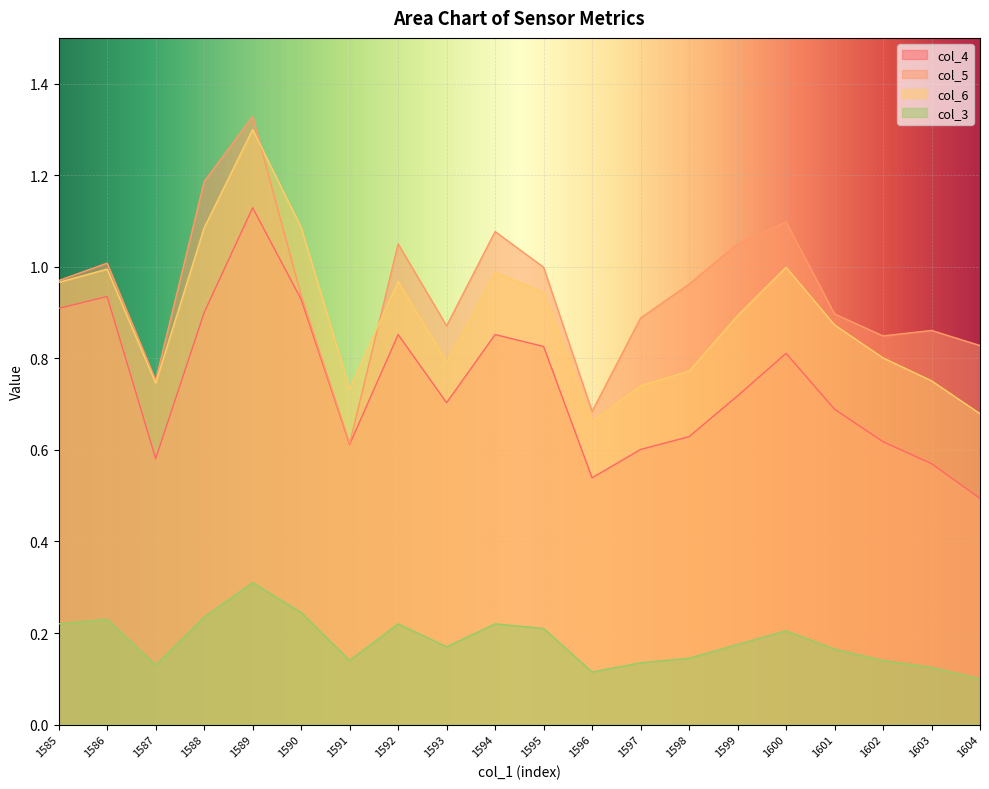

Where is col_3 nearest to the value 0?

1604